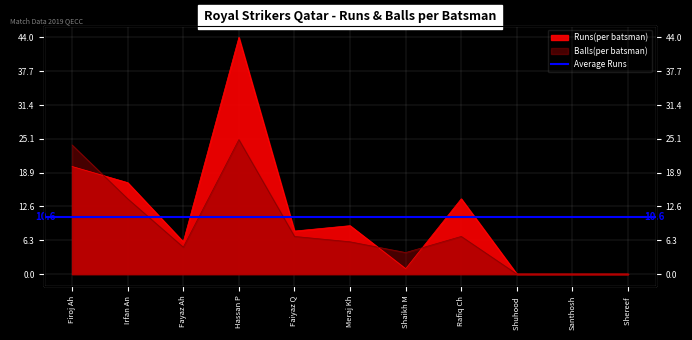

At how many categories does at least one series exceed 15?

3